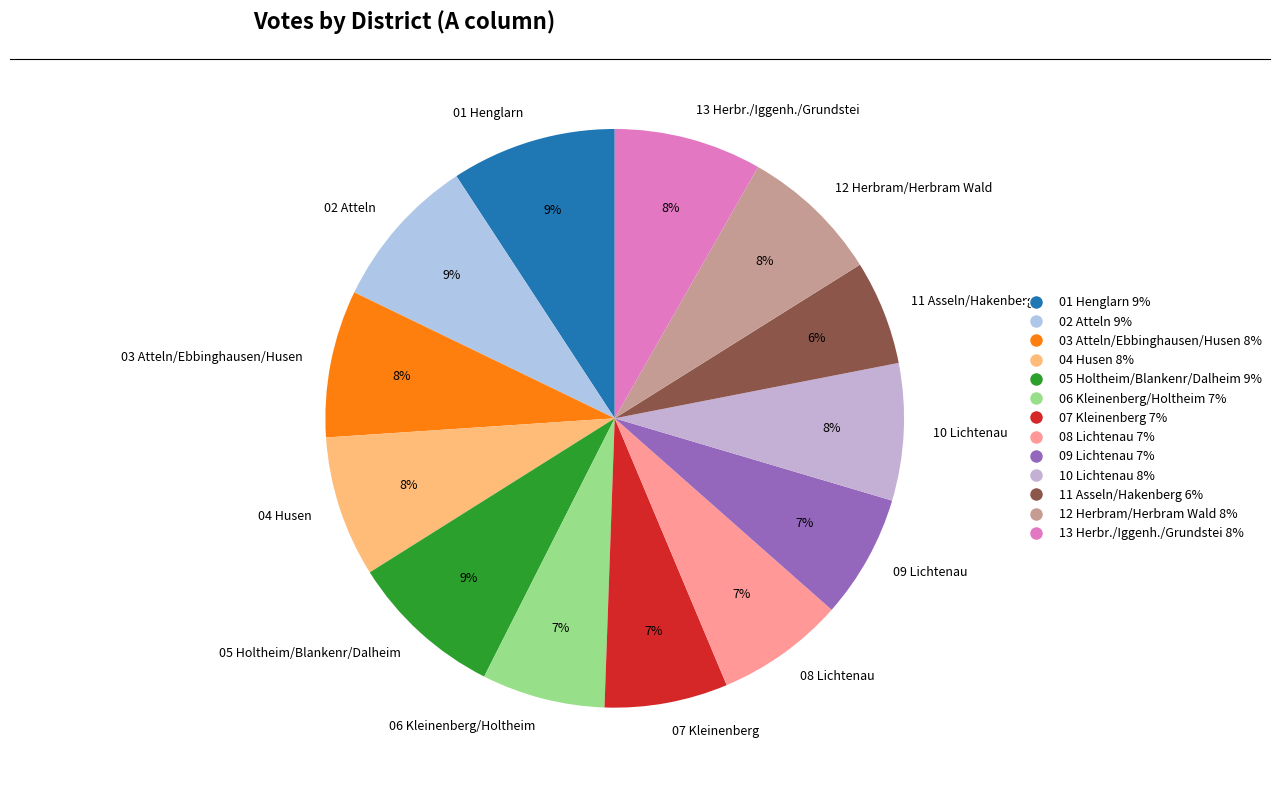

Approximately how many times larger is the value at 02 Atteln compared to 10 Lichtenau?

1.1